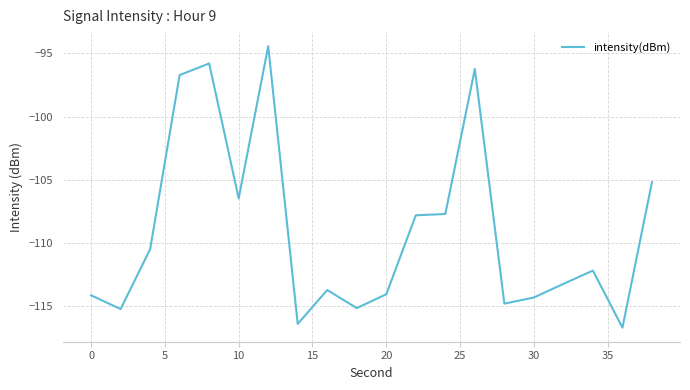

What is the difference between the maximum and minimum values?

22.3